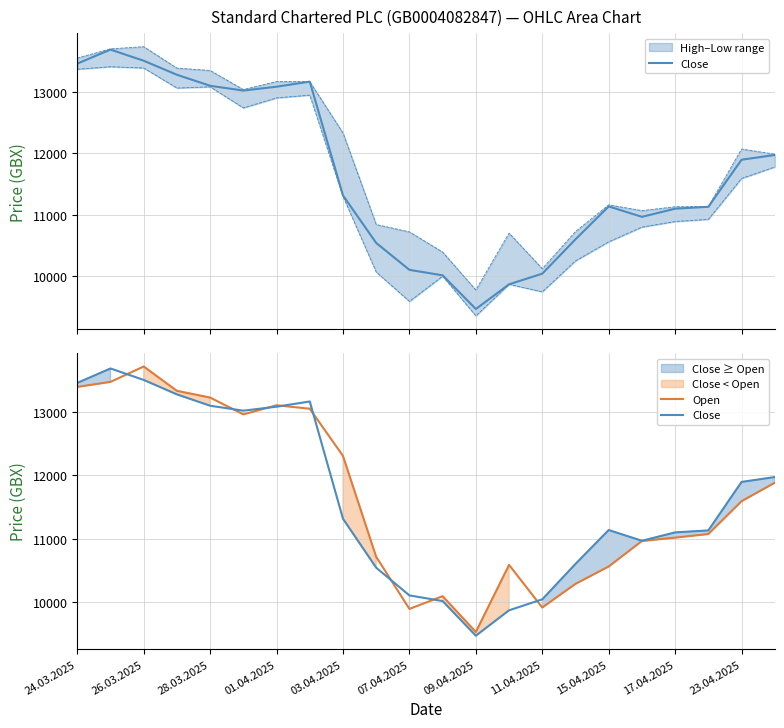

True or false: Close and Open intersect in this chart.

True